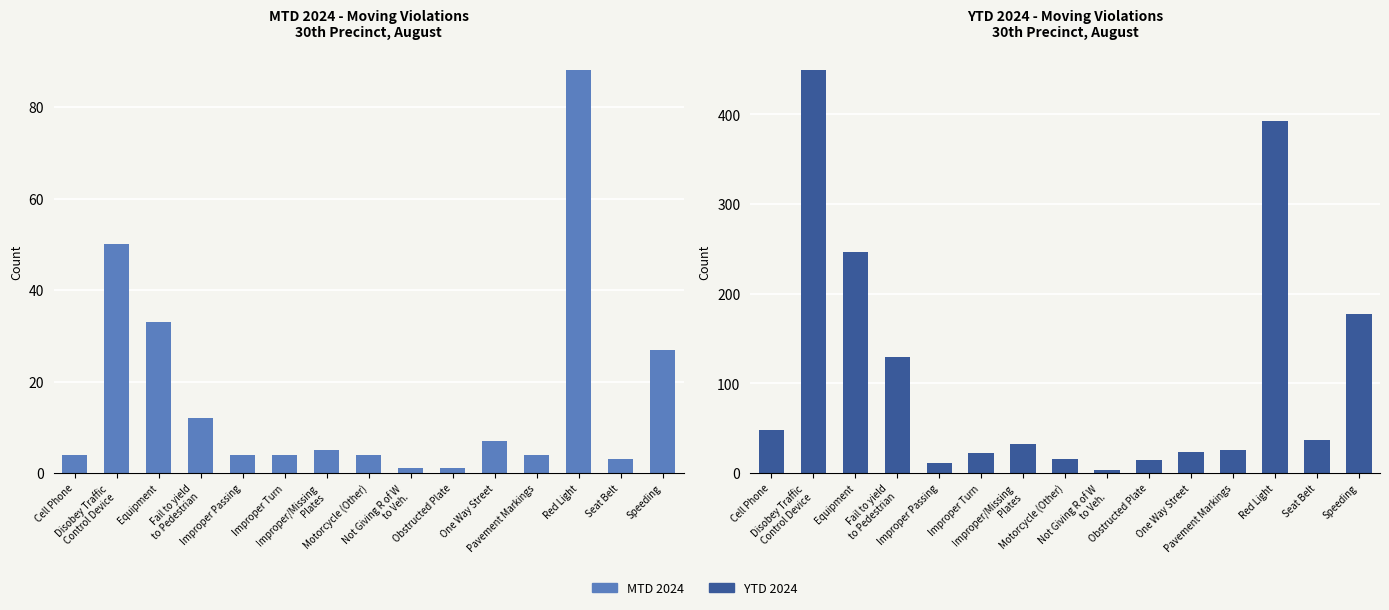

Does the chart contain stacked bars?

No